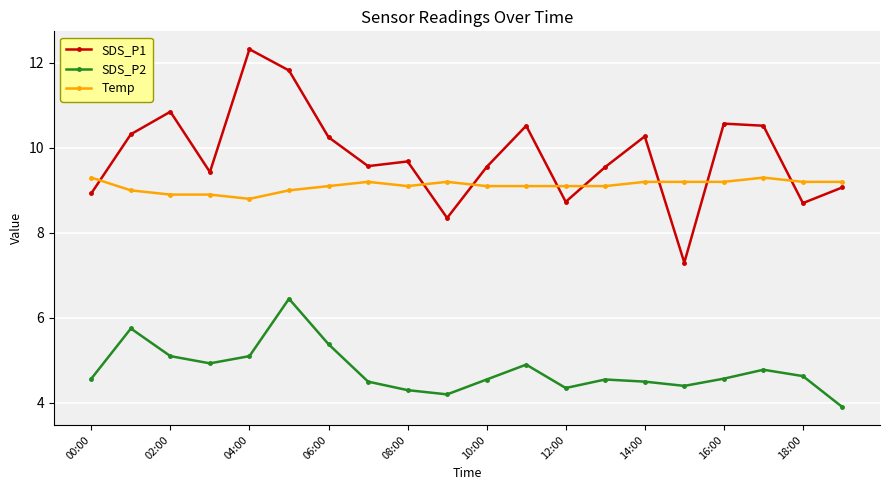

True or false: SDS_P2 and Temp intersect in this chart.

False